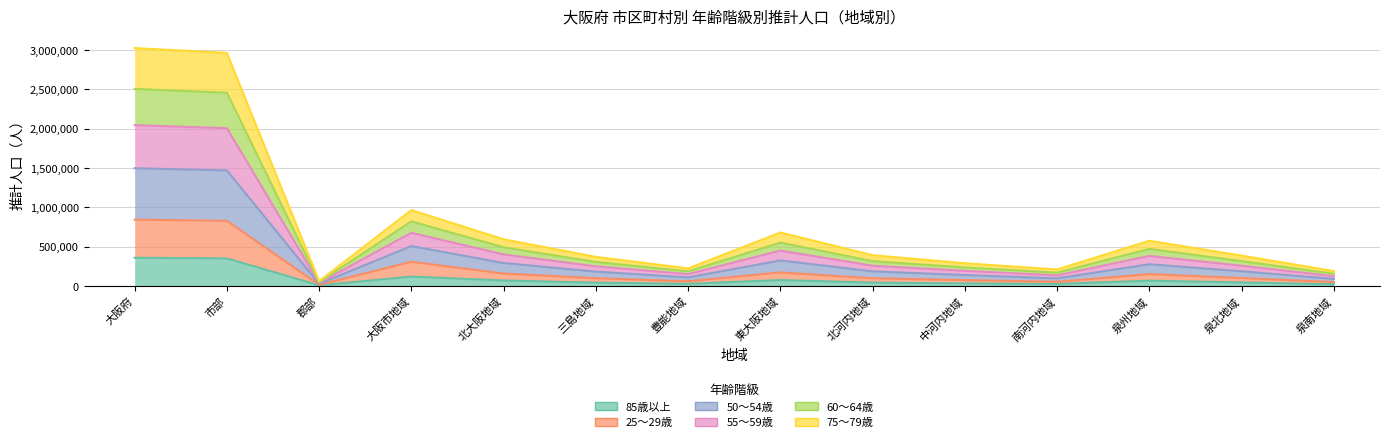

At which category is the sum across all series the highest?

大阪府